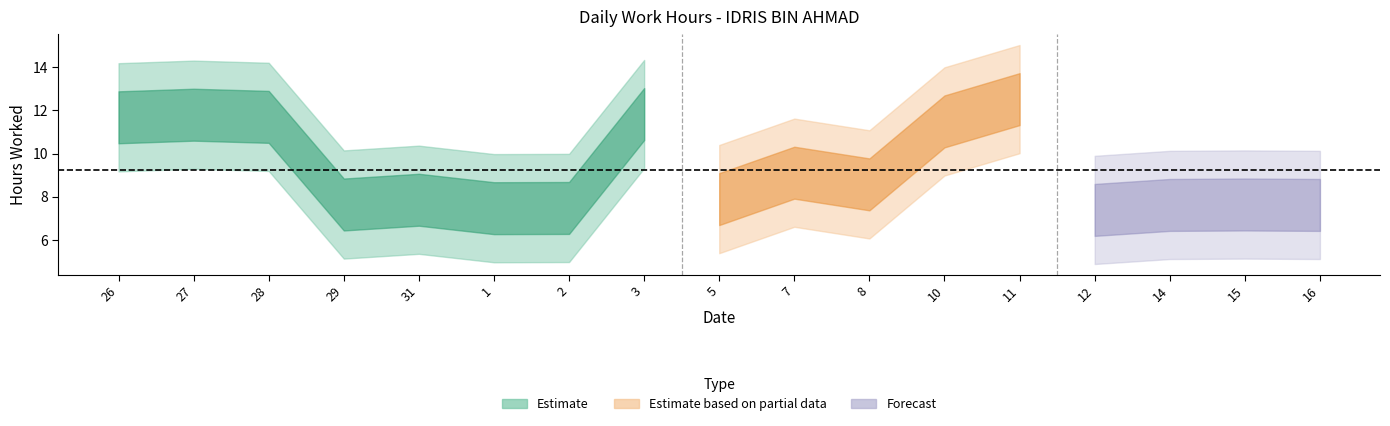

Between 2 and 28, which is larger?

28